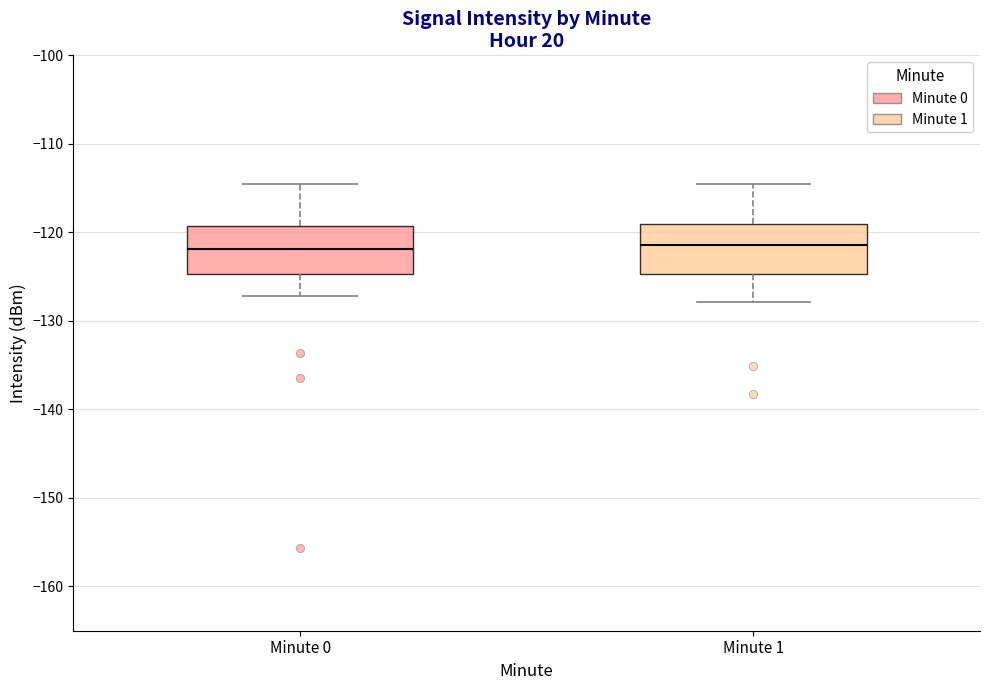

Reading left to right, read every box against the y-axis: the position of its median line, the range the box covers, and the ends of its whiskers. The values are not printed on the chart, so give them approximately, as read against the axis.

Minute 0: median -122, box -125 to -119, whiskers -127 to -115
Minute 1: median -121, box -125 to -119, whiskers -128 to -115